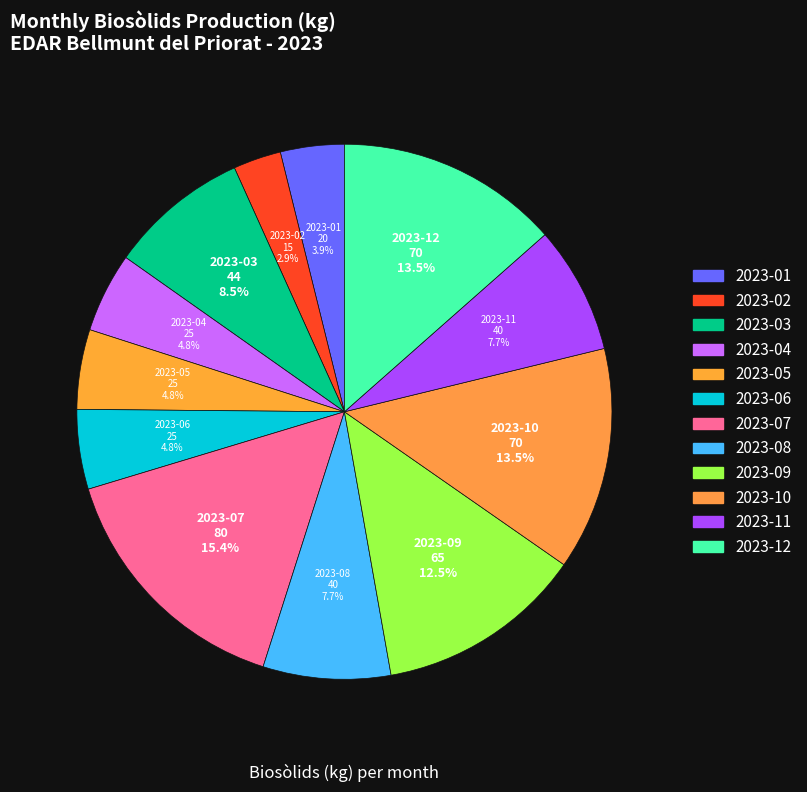

How many segments does this pie chart have?

12